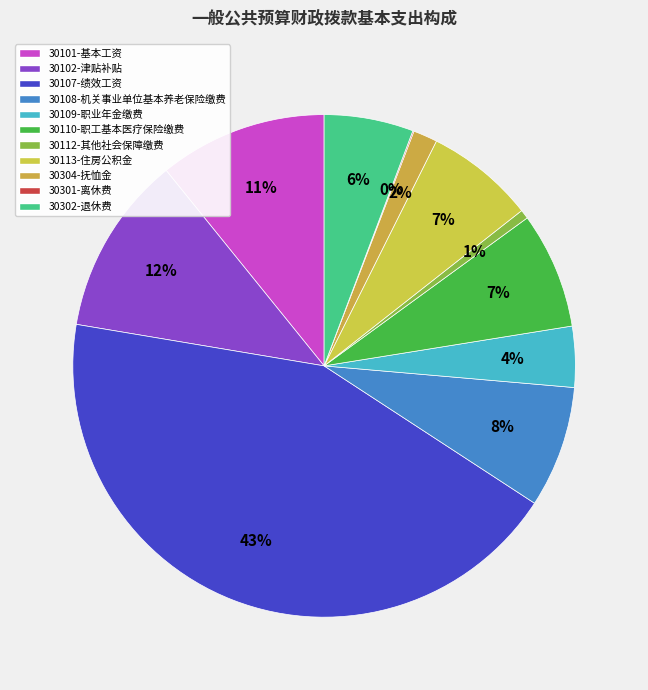

To the nearest percent, what percentage of the pie is 30110-职工基本医疗保险缴费?

7%